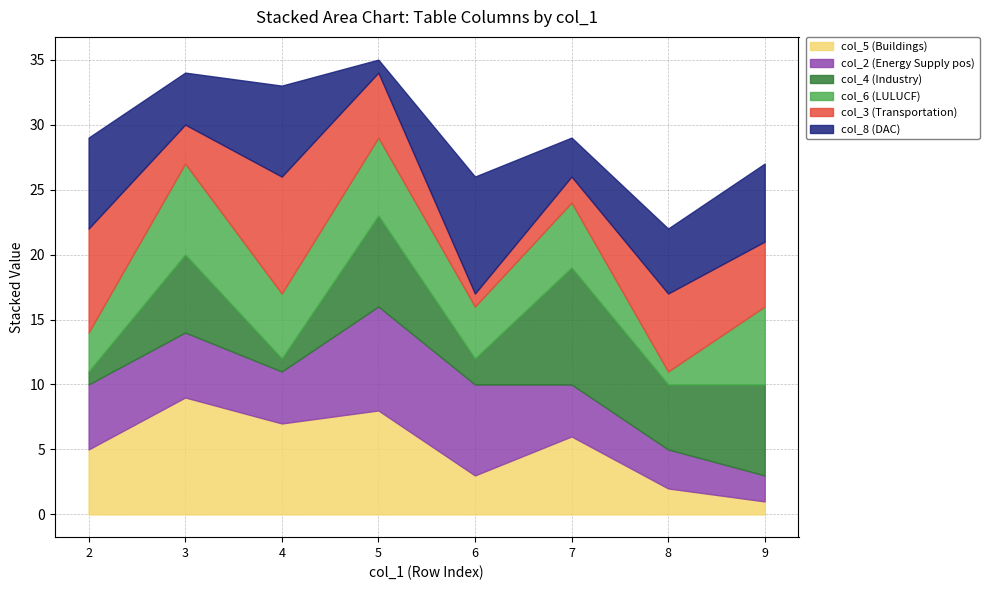

Which series has the largest total across all categories?

col_8